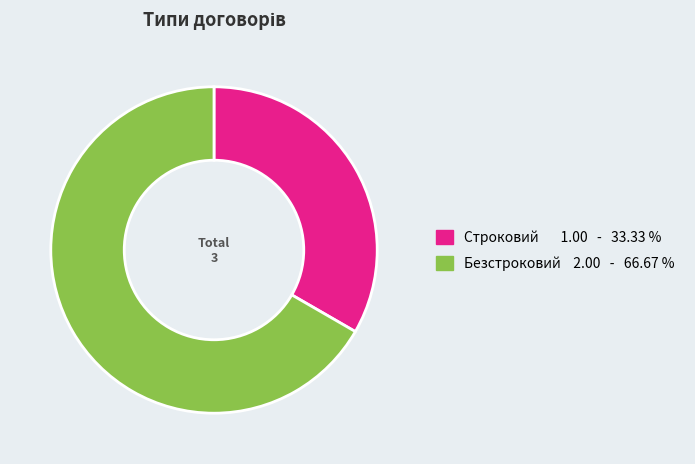

Is it true that Безстроковий is 67% of the pie?

True